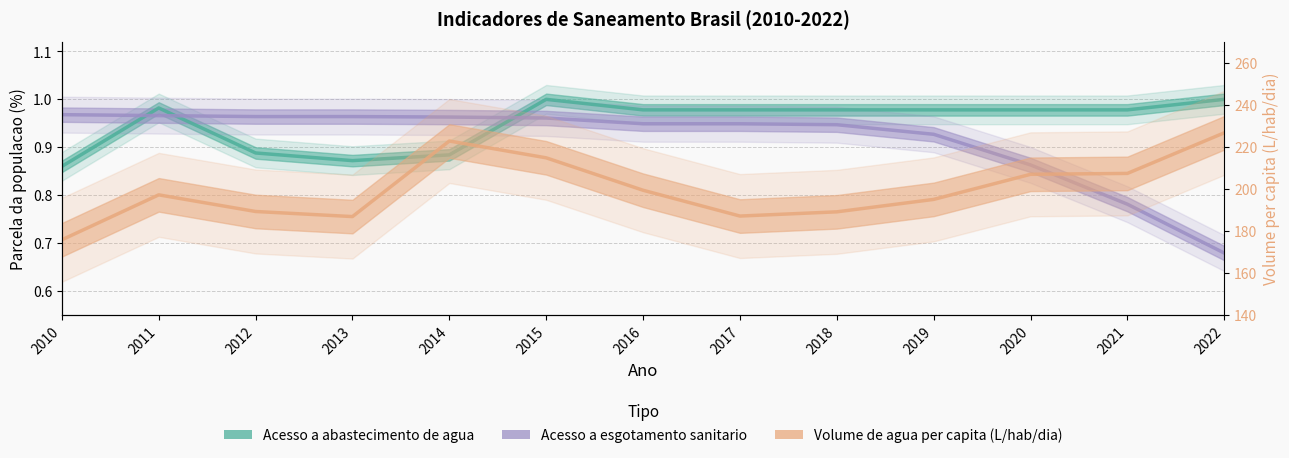

What is the sum of all Volume de agua per capita (L/hab/dia) values?

2597.8